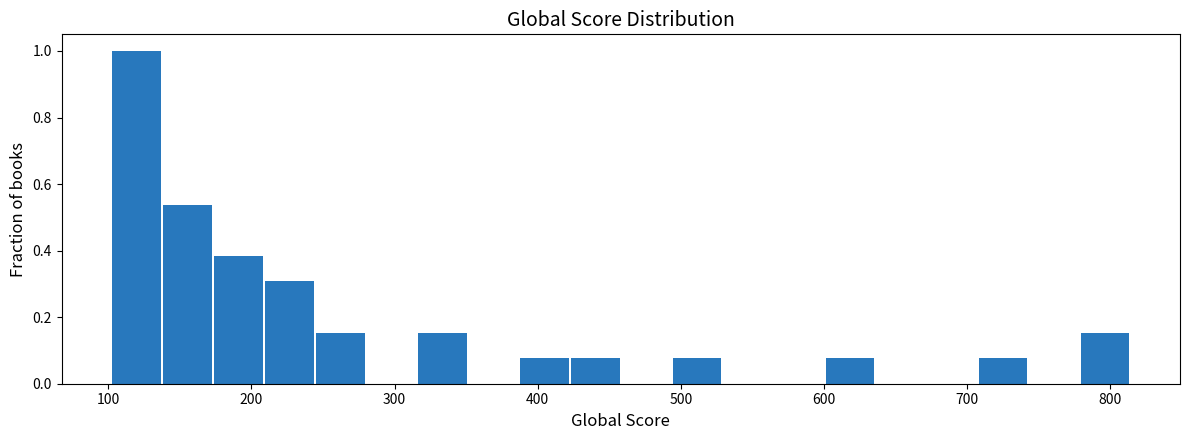

Around what value on the x-axis is the tallest bar? Give the approximate position of its centre, as read against the axis.

120